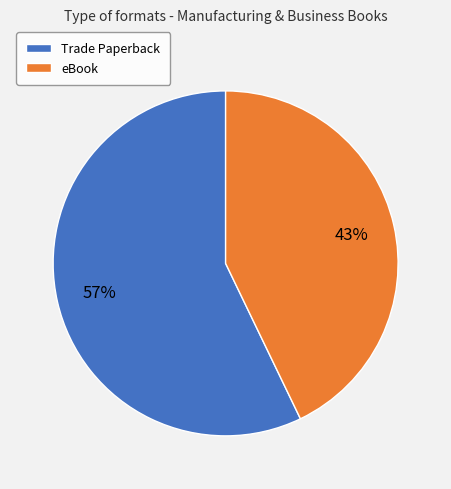

To the nearest percent, what is the combined percentage of eBook and Trade Paperback?

100%